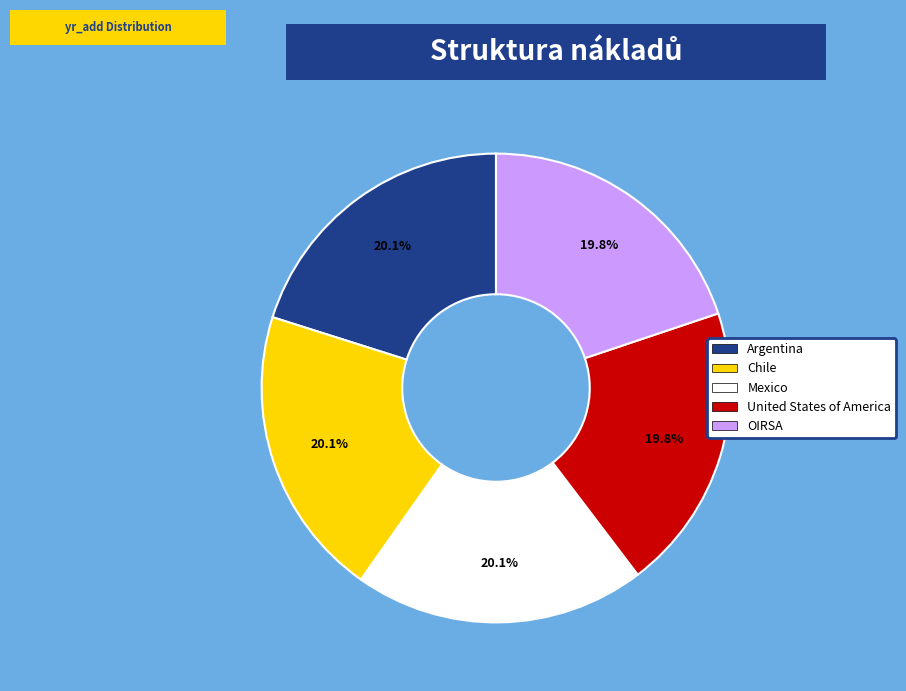

Approximately how many times larger is the value at Chile compared to Argentina?

1.0